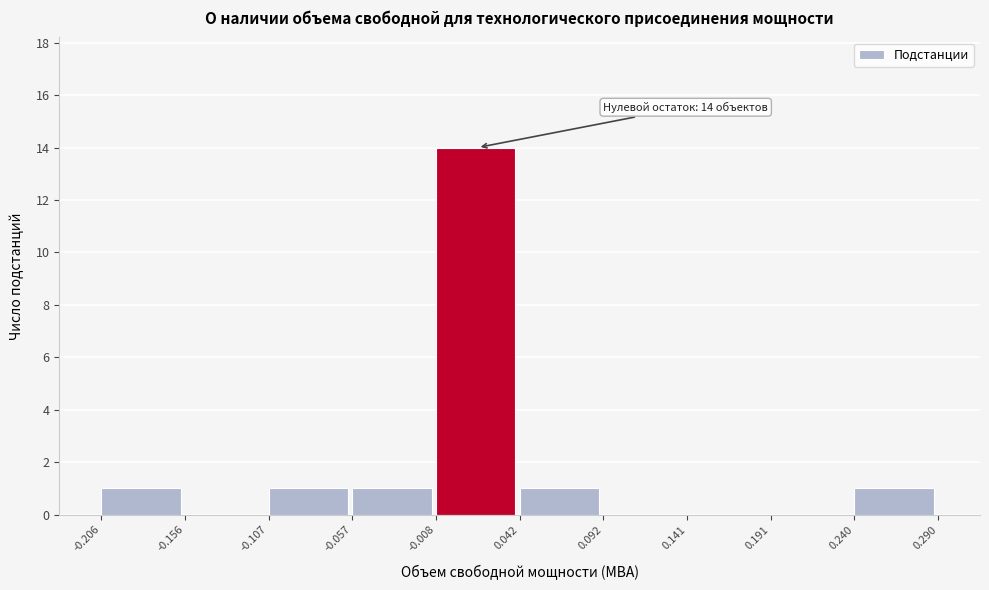

Over which range of the x-axis is the bar tallest?

-0.008 to 0.042